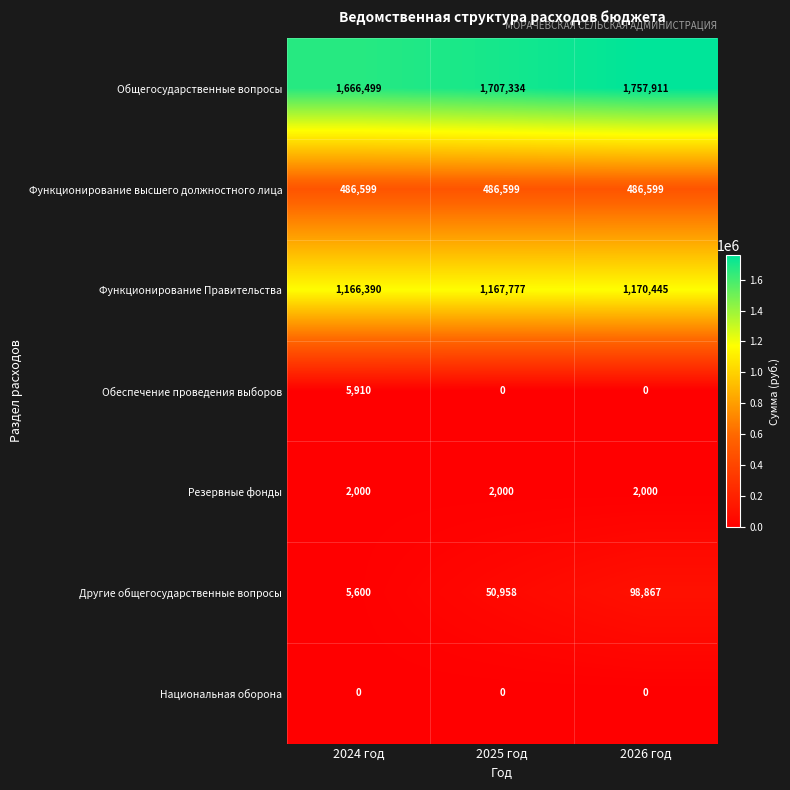

Reading left to right, list all the values displayed in this chart.

Общегосударственные вопросы: 1666499	1707334	1757911
Функционирование высшего должностного лица: 486599	486599	486599
Функционирование Правительства: 1166390	1167777	1170445
Обеспечение проведения выборов: 5910	0	0
Резервные фонды: 2000	2000	2000
Другие общегосударственные вопросы: 5600	50958	98867
Национальная оборона: 0	0	0